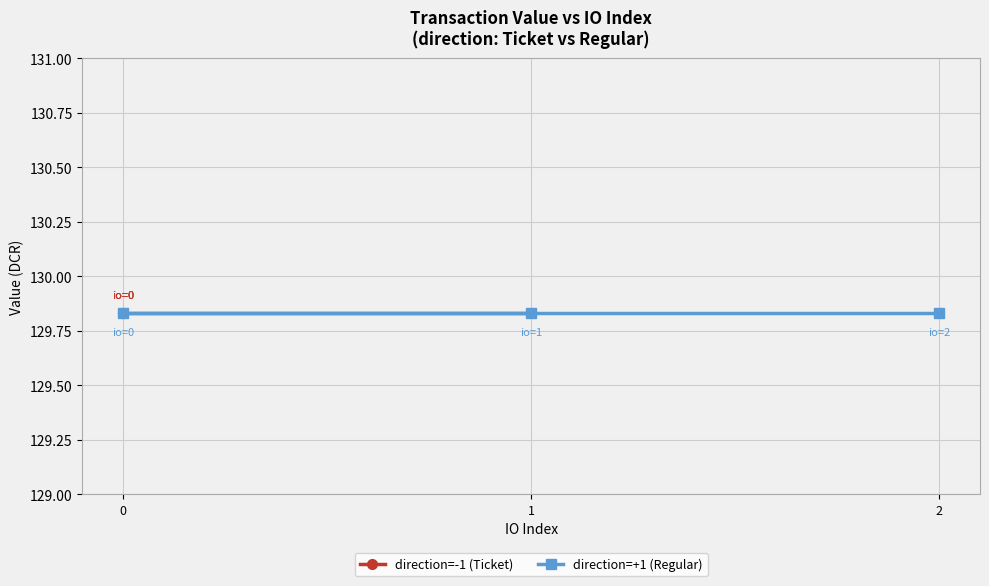

What are all the series names shown in the legend?

direction=-1 (Ticket), direction=+1 (Regular)